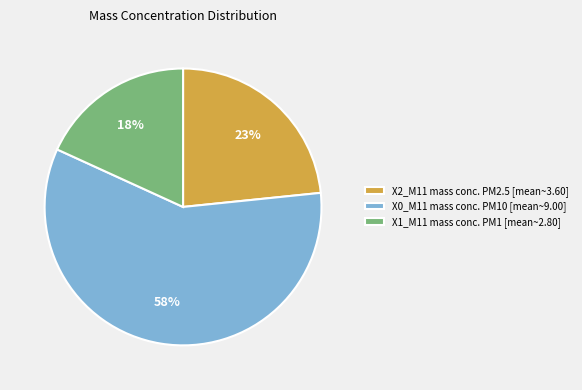

Is it true that X0_M11 mass conc. PM10 [mean~9.00] is 67% of the pie?

False